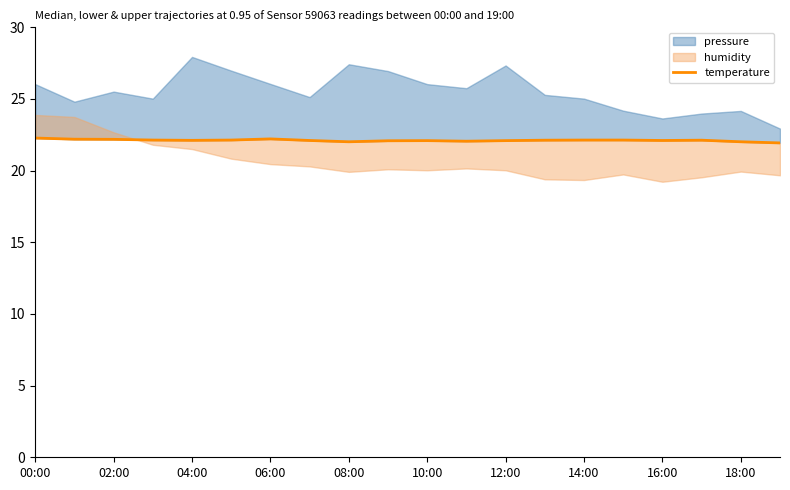

Approximately how many times larger is the value at 13 compared to 02:00?

1.0